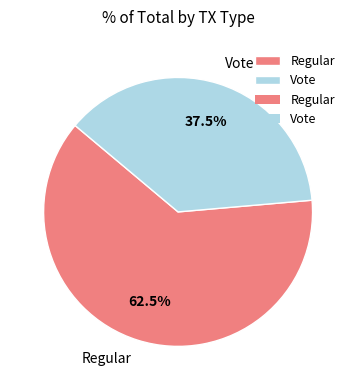

What is the ratio of the value at Vote to the value at Regular?

0.6